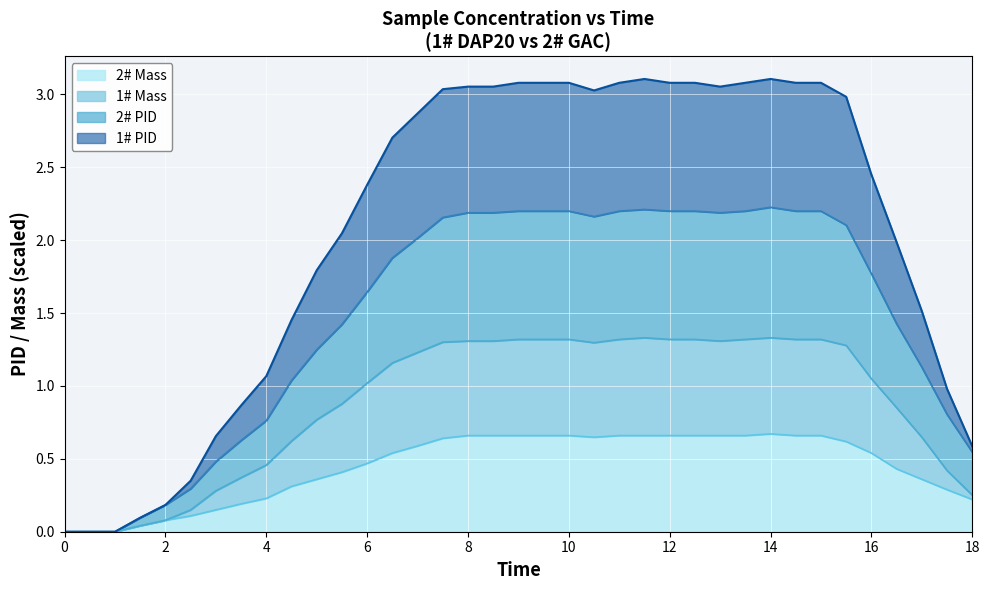

True or false: 2# Mass and 1# Mass cross at least once.

False